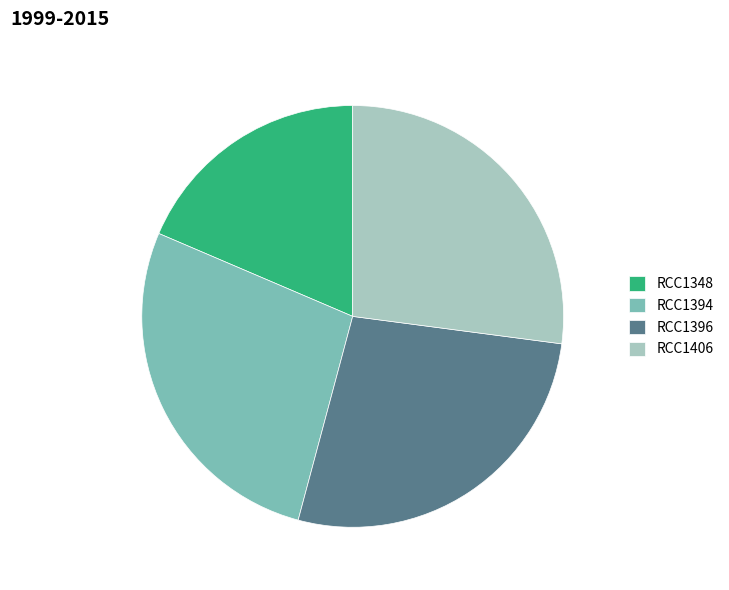

Is the sum of RCC1396 and RCC1348 greater than half?

No